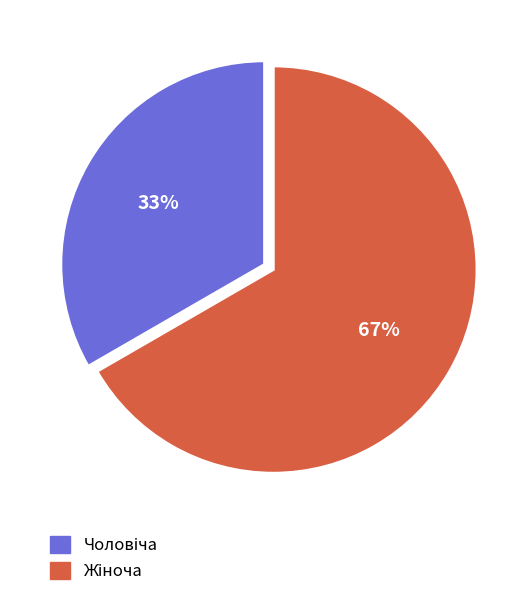

Does any single category account for the majority?

Yes